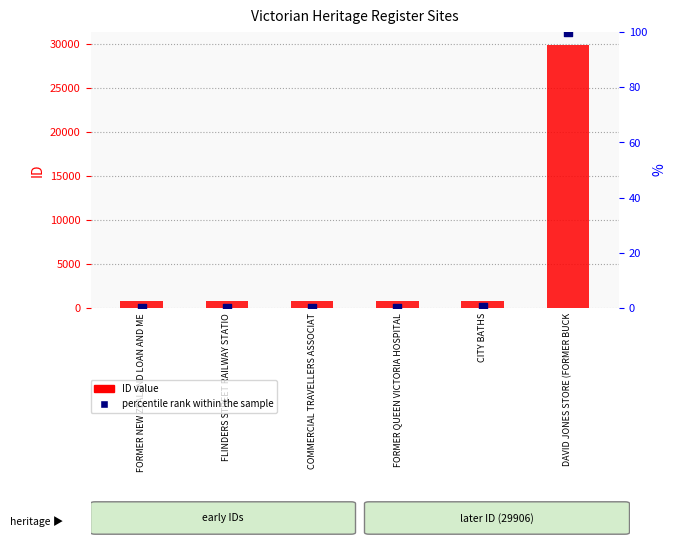

Which series has the widest spread of Y values?

ID value